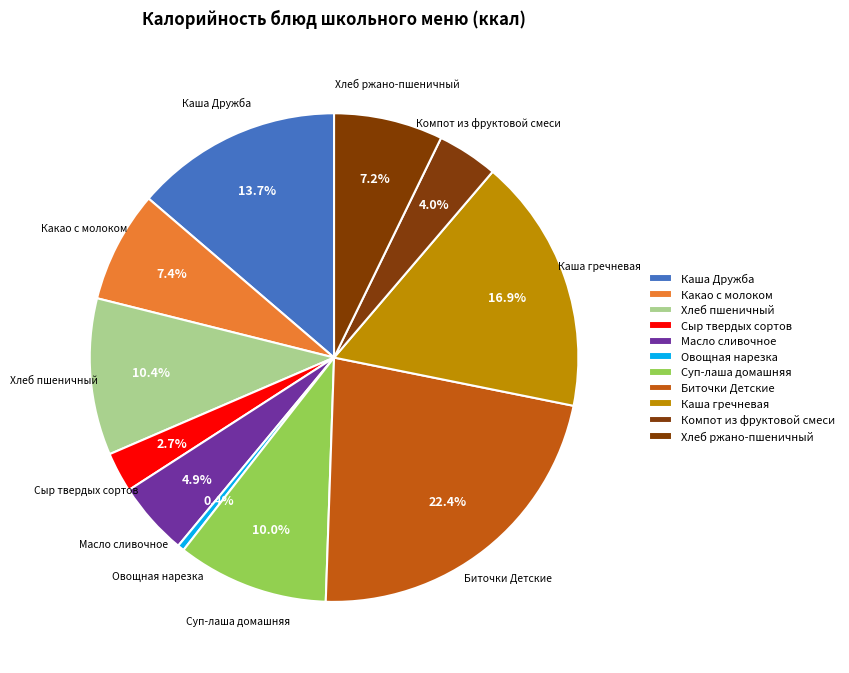

Count the number of slices in the pie.

11